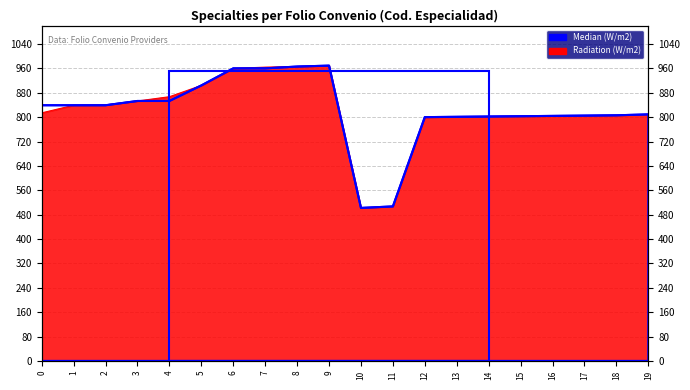

Count the number of categories in the chart.

20